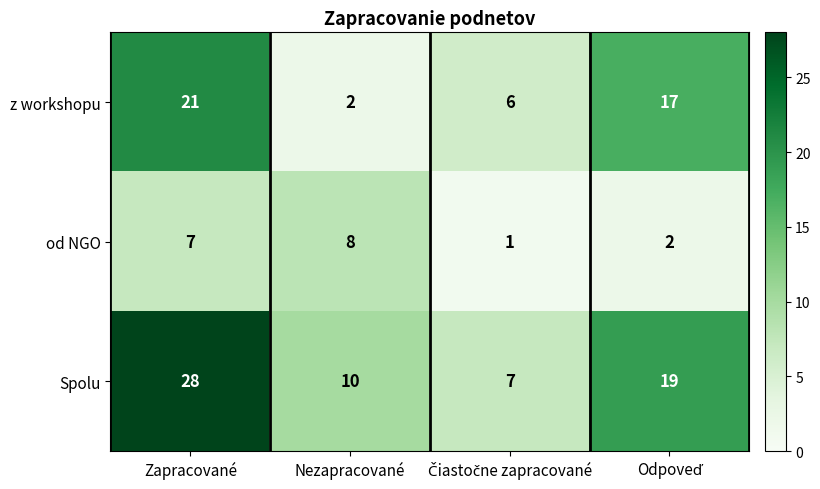

What is the spread (max minus min) of values at Zapracované?

21